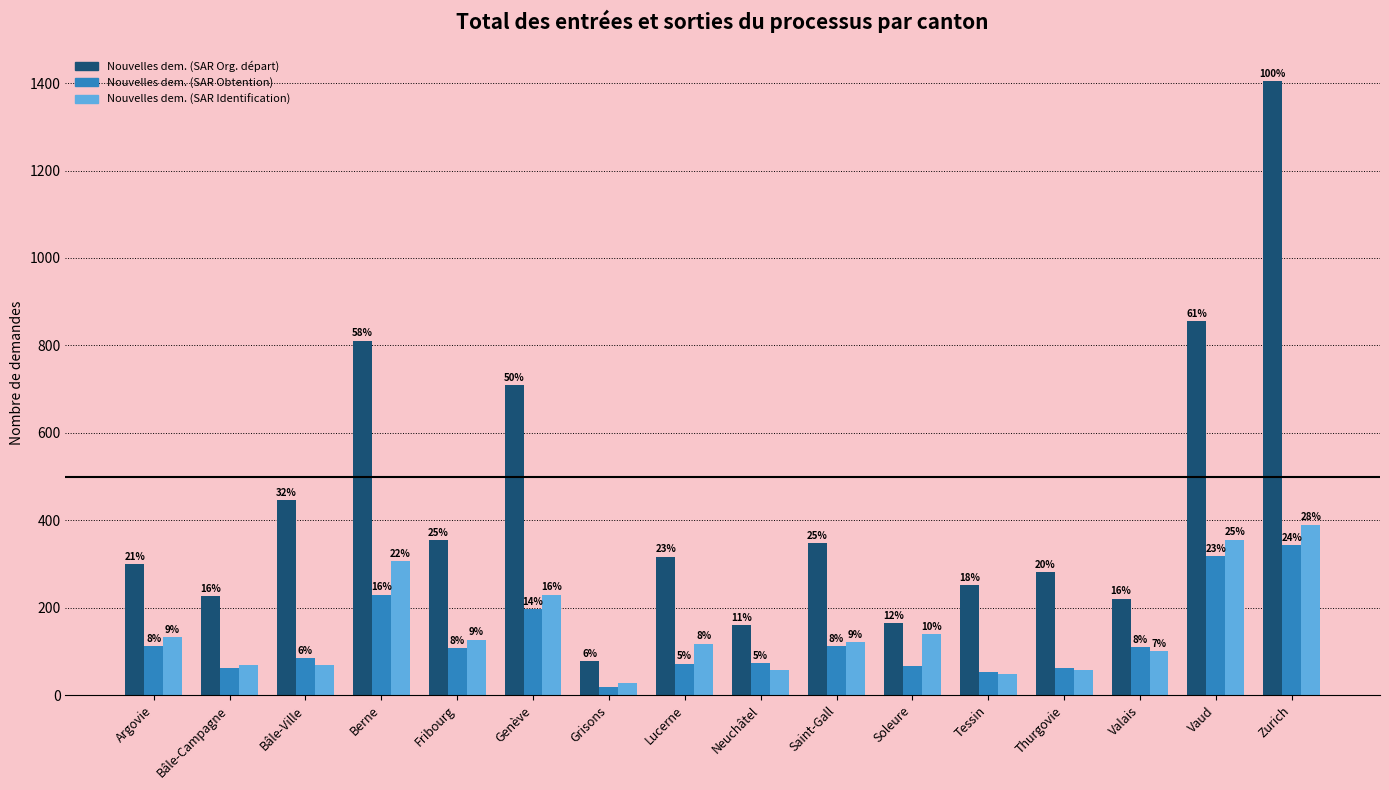

What are all the series names shown in the legend?

Nouvelles dem. (SAR Org. départ), Nouvelles dem. (SAR Obtention), Nouvelles dem. (SAR Identification)